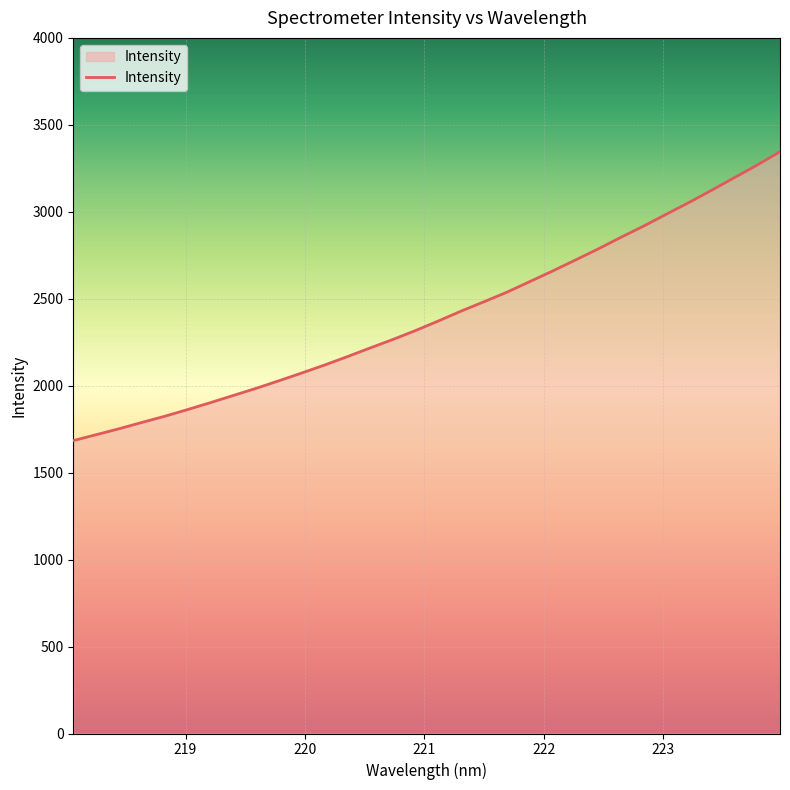

How many lines are shown in the chart?

1